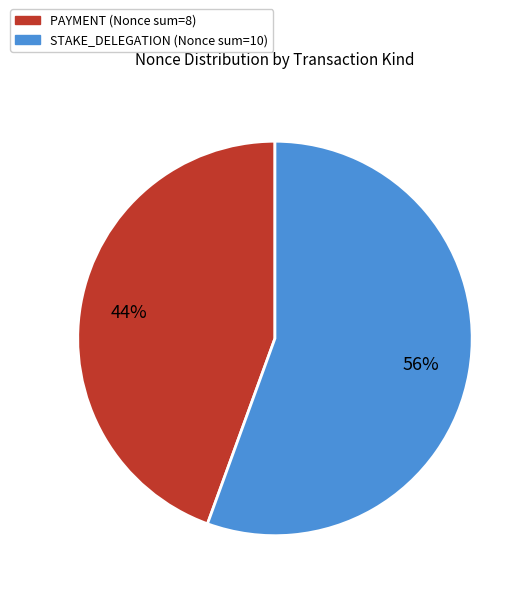

To the nearest percent, what is the average slice percentage?

50%